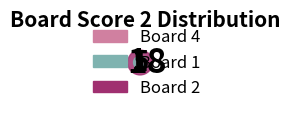

To the nearest percent, what is the difference between the largest and smallest slice percentages?

75%